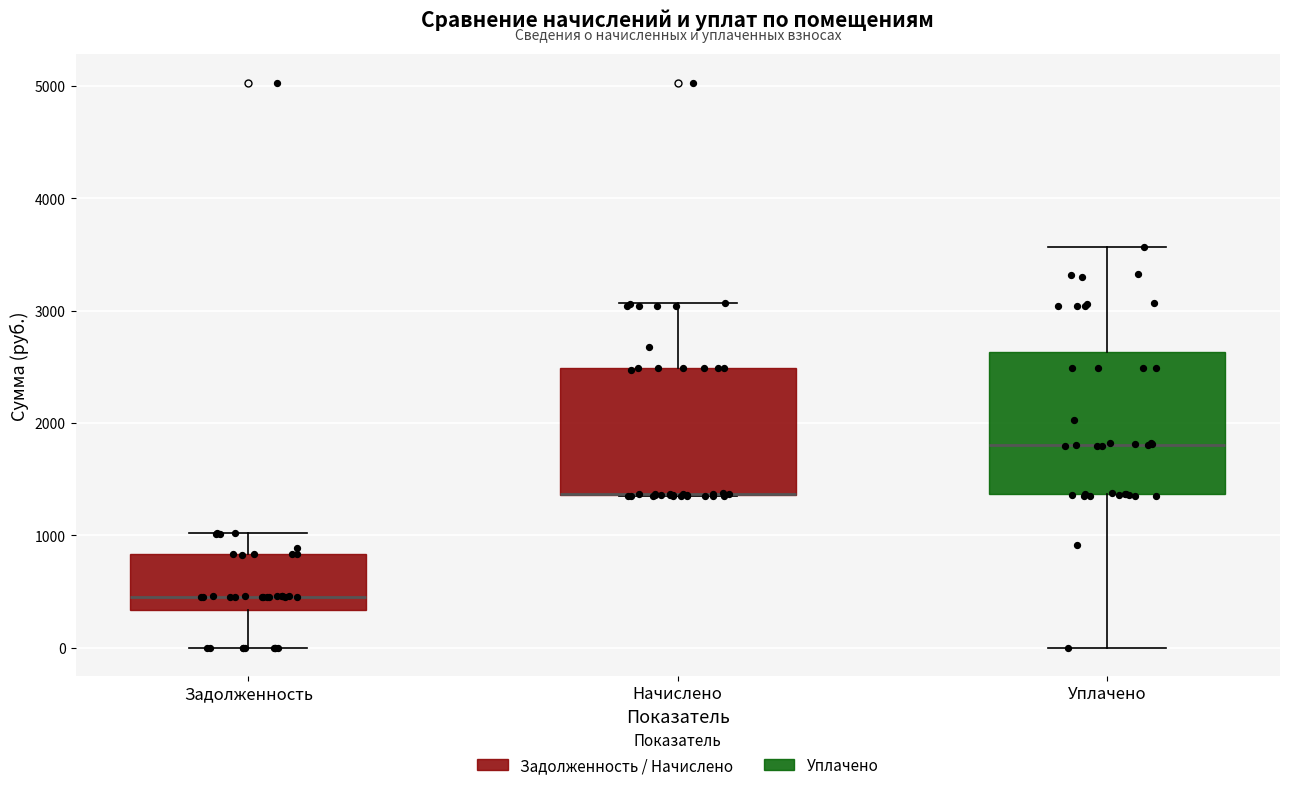

Reading left to right, transcribe this box plot: for each box, give where its median line is, the range the box spans, and where its two whiskers end, as read against the y-axis. The values are not printed on the chart, so give them approximately, as read against the axis.

Задолженность: median 500, box 300 to 800, whiskers 0 to 1000
Начислено: median 1400 (drawn on the box's lower edge), box 1400 to 2500, whiskers 1300 to 3100
Уплачено: median 1800, box 1400 to 2600, whiskers 0 to 3600